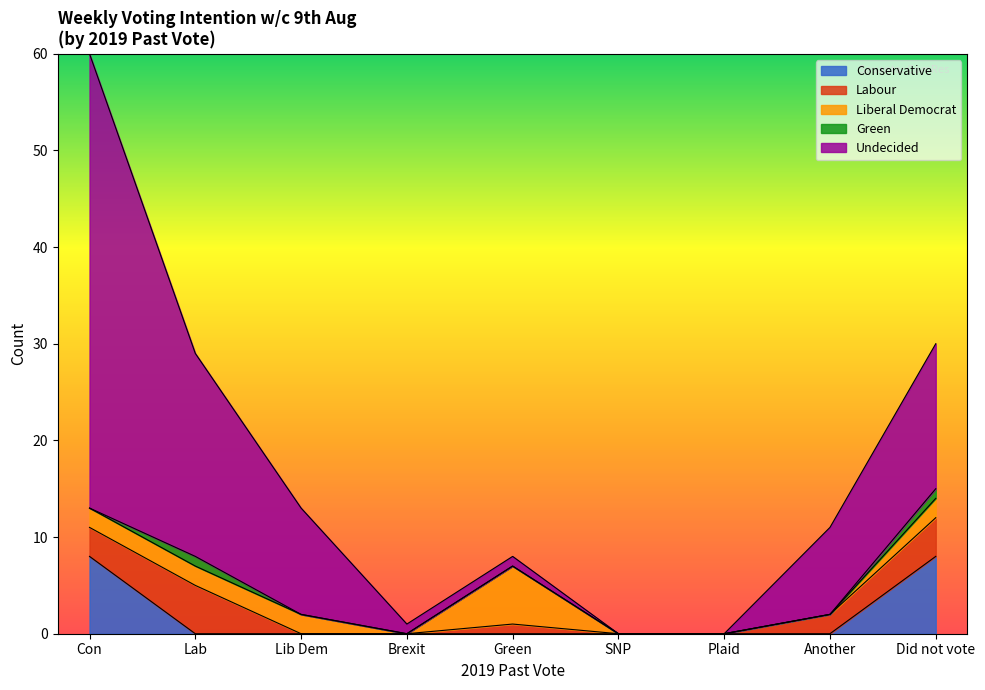

What is the maximum value for Conservative?

8